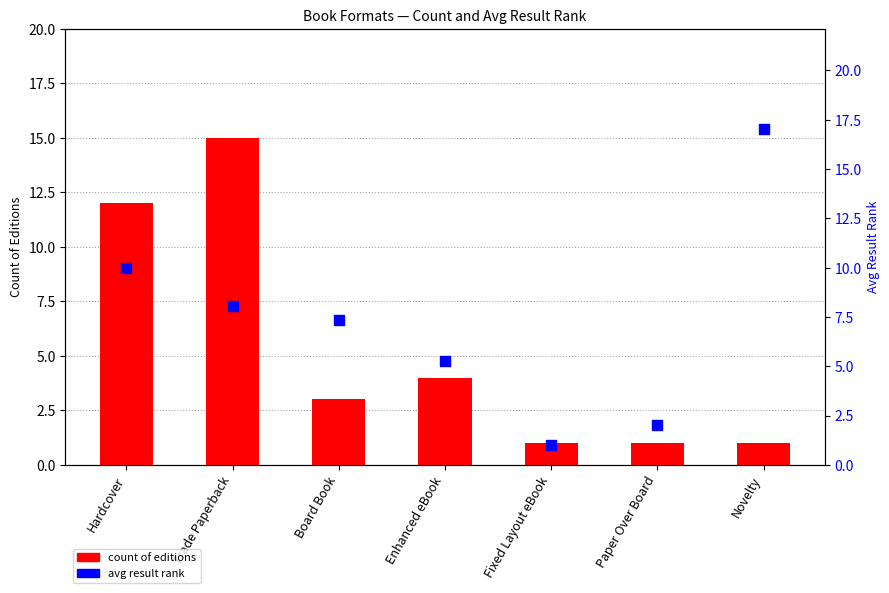

Which series has the largest Y range (max minus min)?

avg result rank